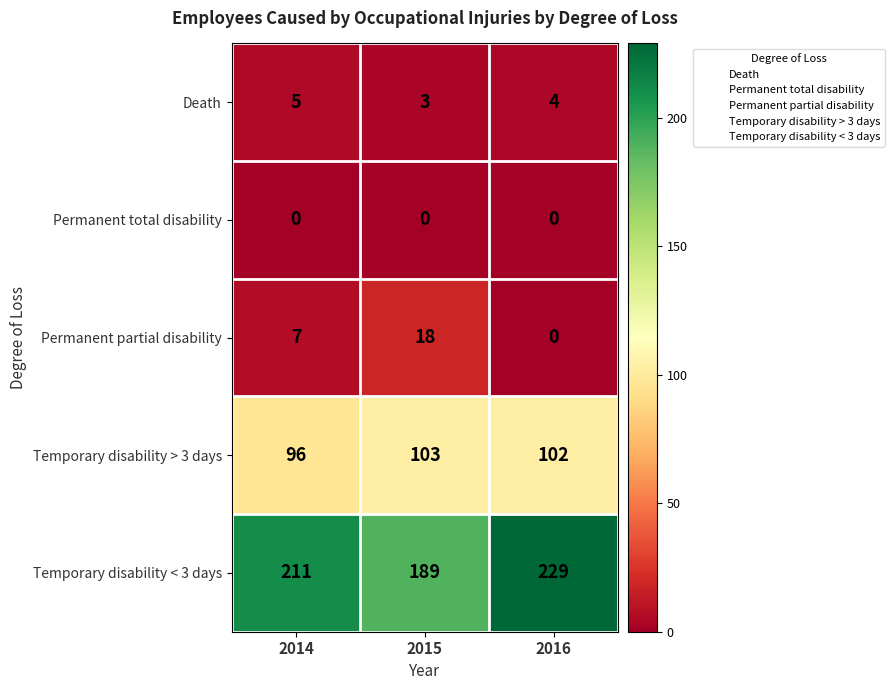

How many data points in Permanent partial disability are less than 7?

1